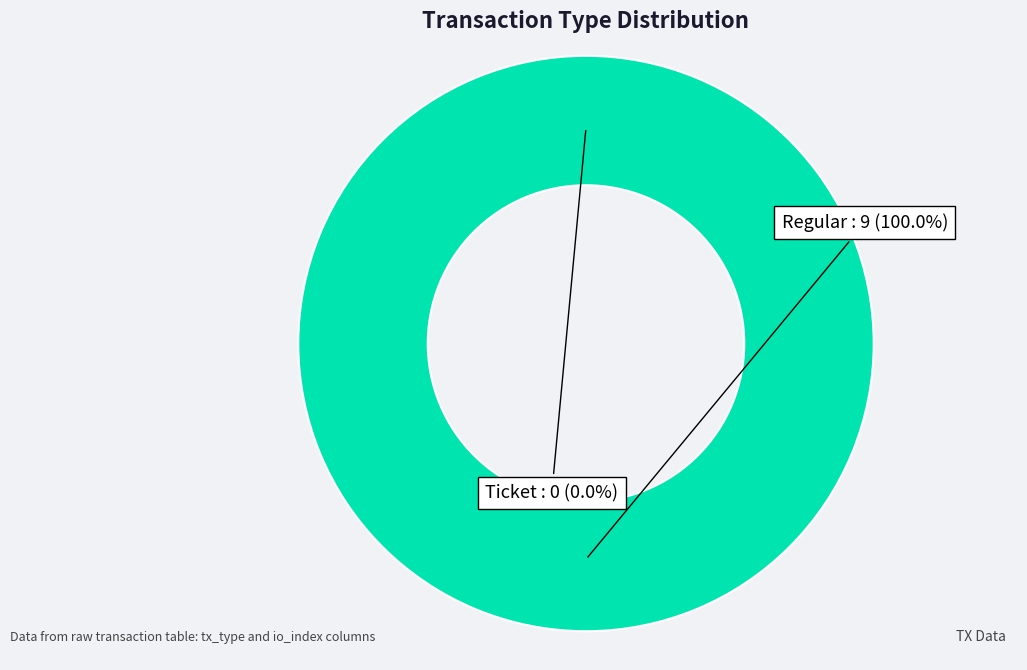

To the nearest percent, what is the average slice percentage?

50%